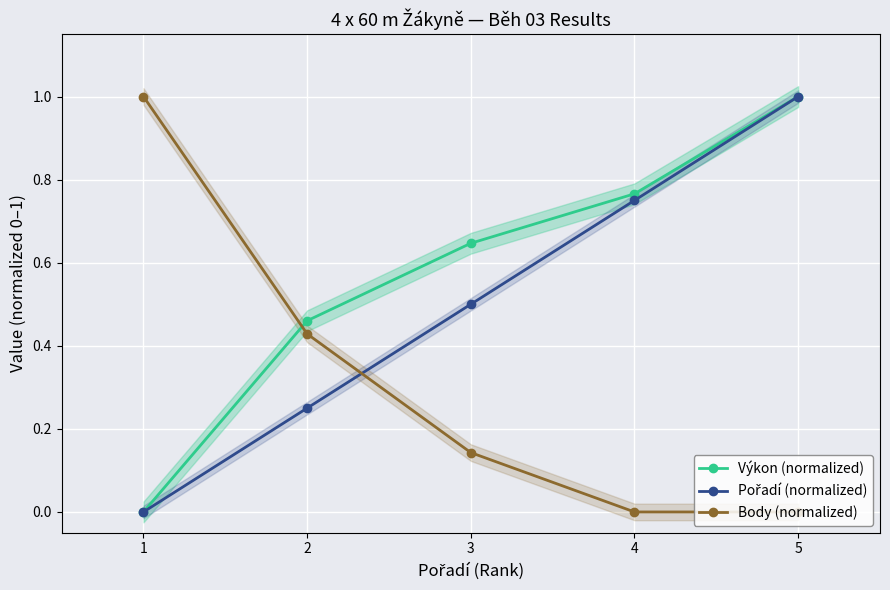

True or false: Výkon (normalized) has a value of 0.6 at 3.

True